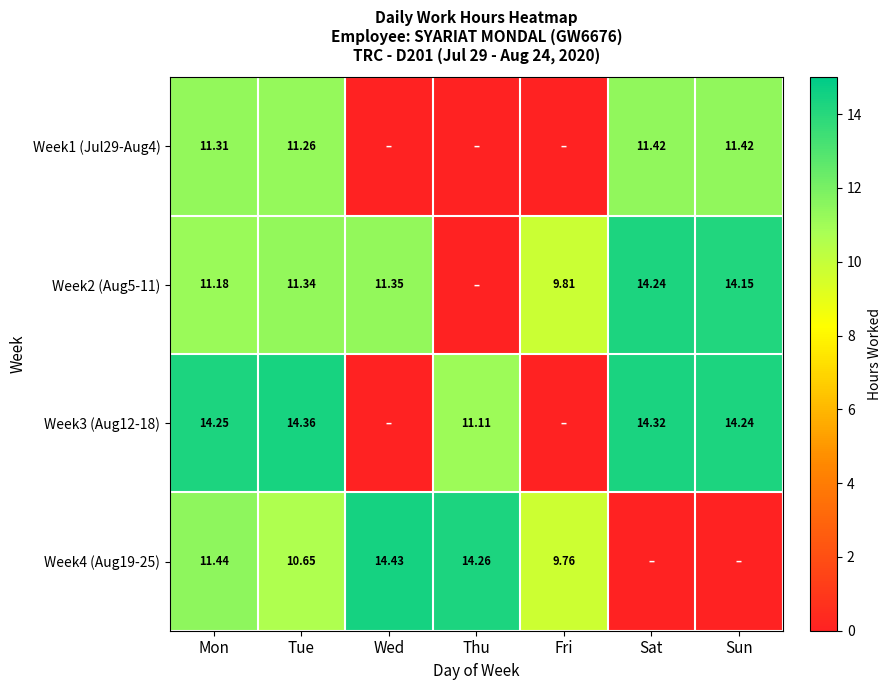

Which series changed the most between Wed and Sun?

Week4 (Aug19-25)